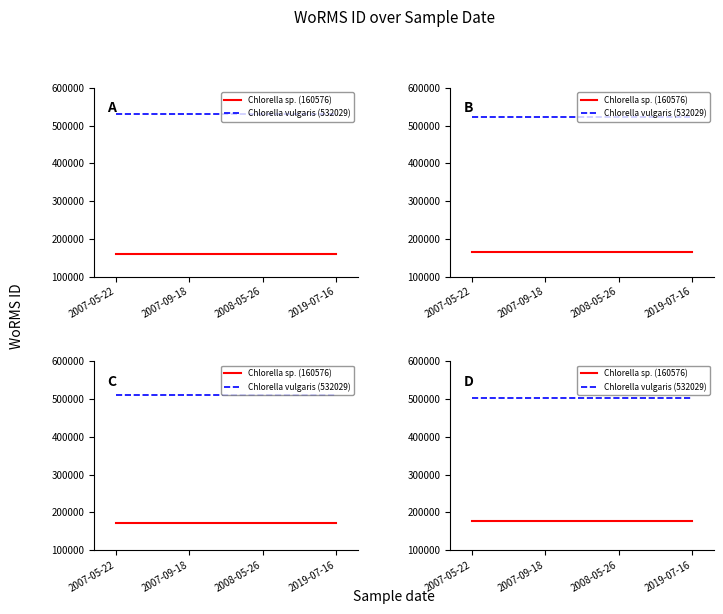

Is the value of Chlorella vulgaris (532029) at 2007-05-22 greater than the value of Chlorella sp. (160576) at 2007-09-18?

Yes